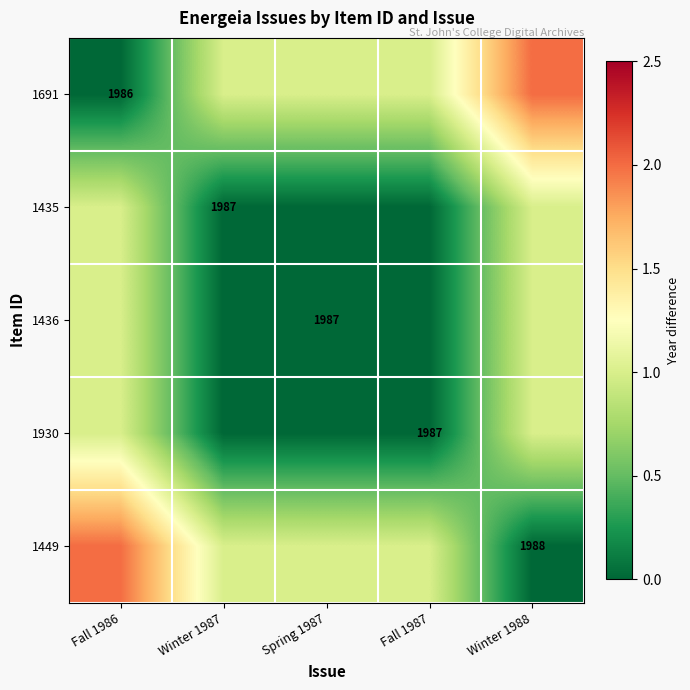

What is the difference between the second highest and second lowest values in the 1930 series?

1